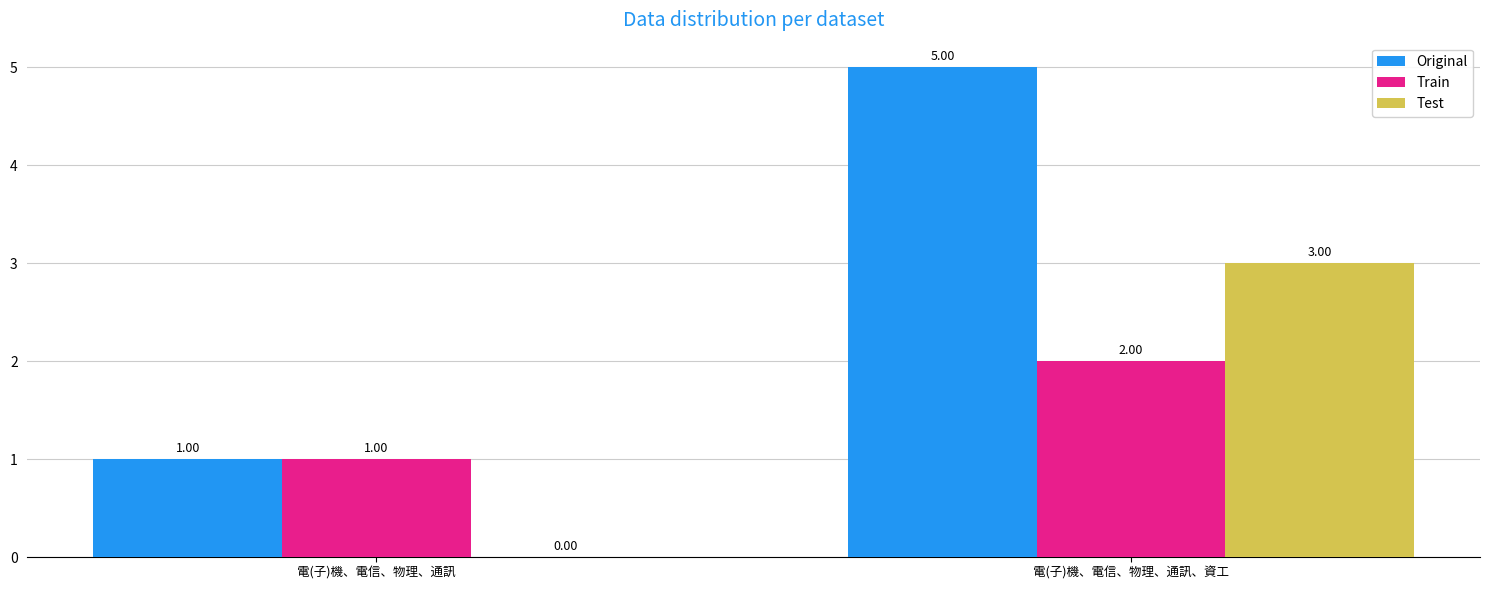

At which category is the sum across all series the highest?

電(子)機、電信、物理、通訊、資工